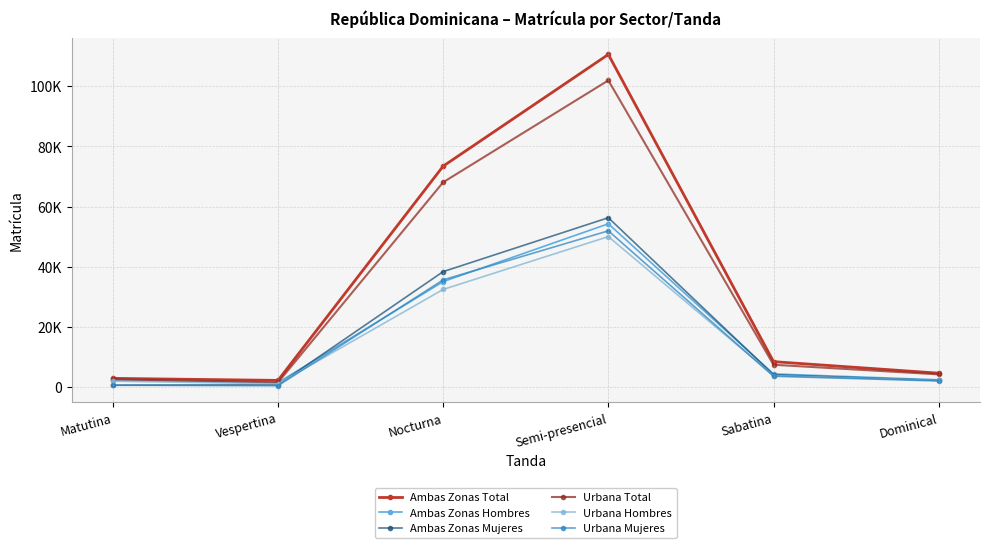

The Ambas Zonas Mujeres series shows 55954 at Nocturna. True or false?

False